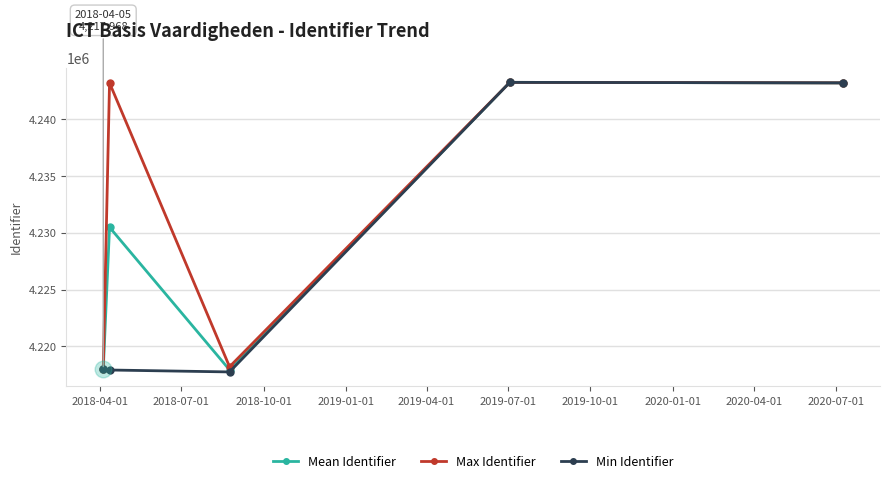

Which series has the largest total across all categories?

Max Identifier